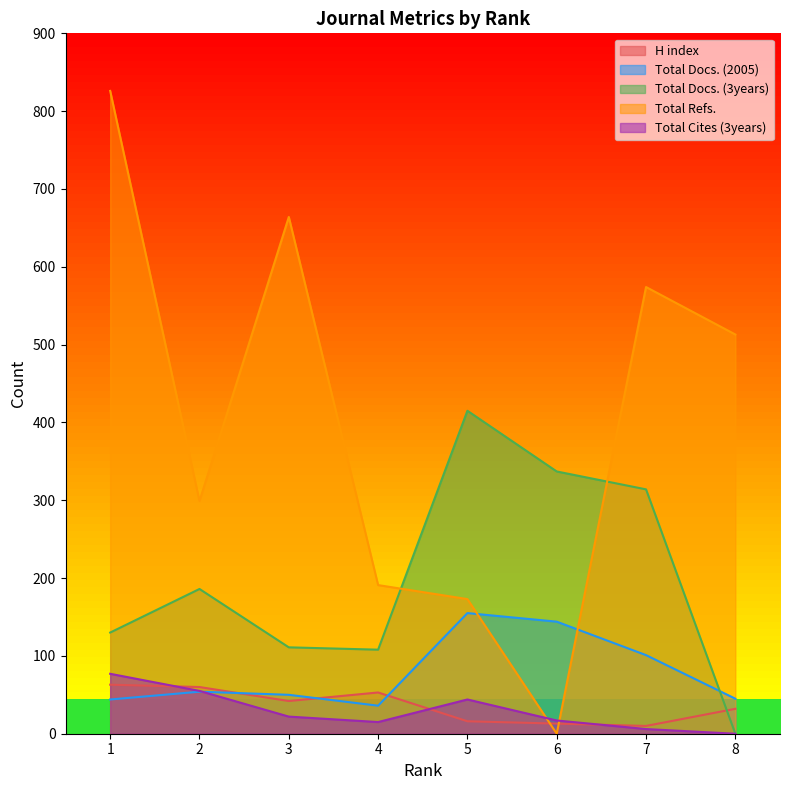

At how many categories does at least one series exceed 127?

8